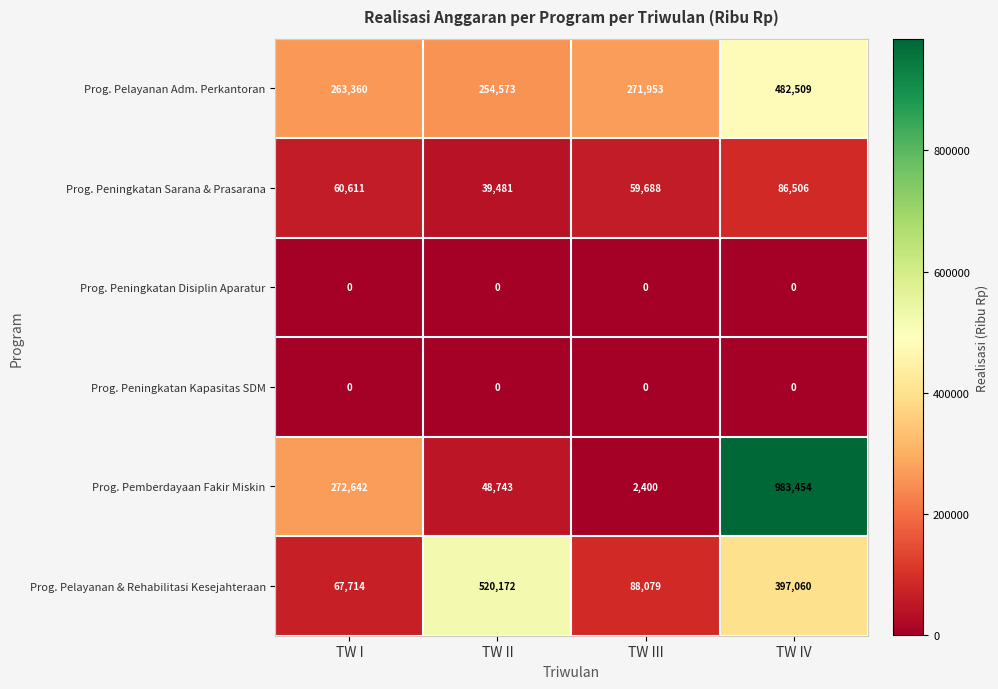

Which category has the highest value across all series?

TW IV